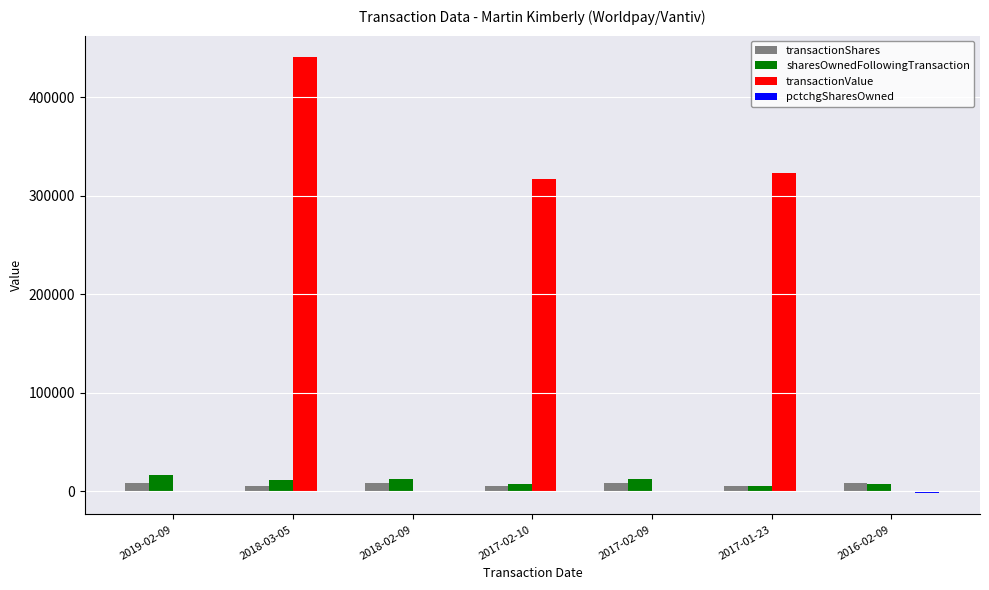

Is it true that transactionValue equals 256884 at 2018-02-09?

False